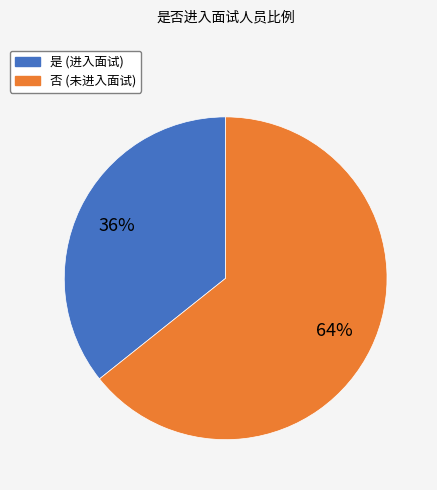

How many slices are in this pie chart?

2